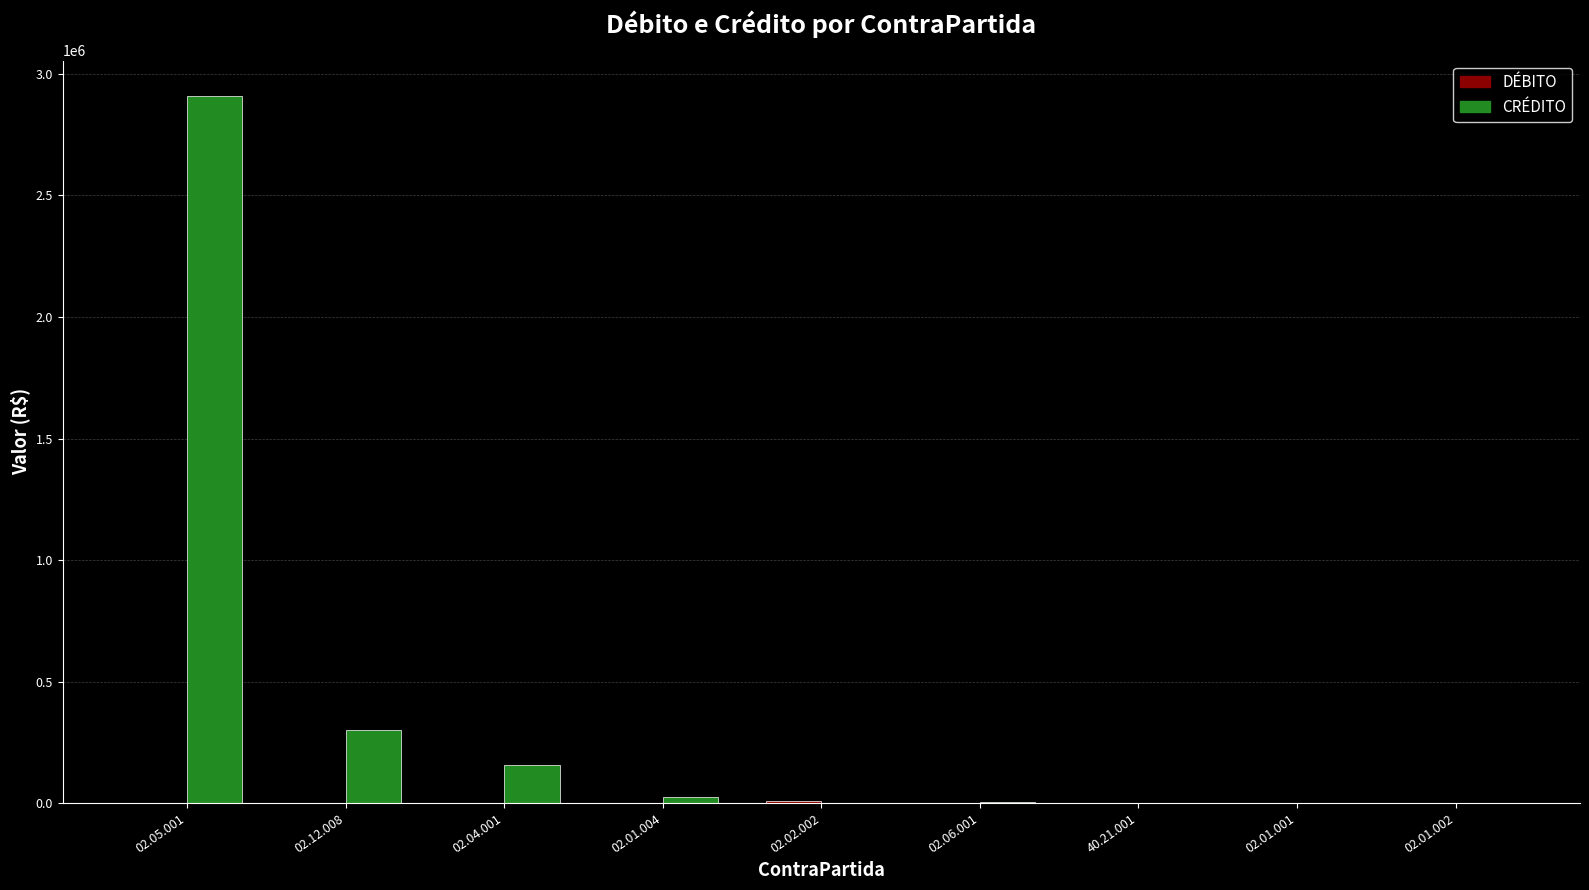

At which category is the sum across all series the highest?

02.05.001